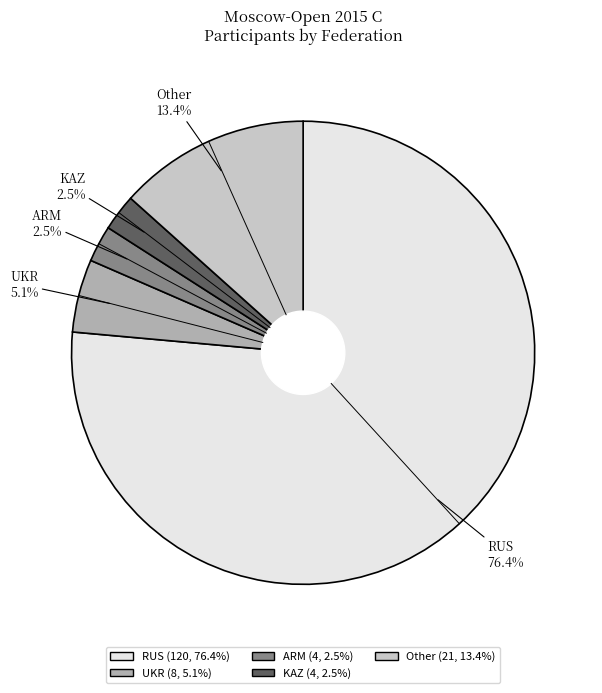

How many segments does this pie chart have?

5